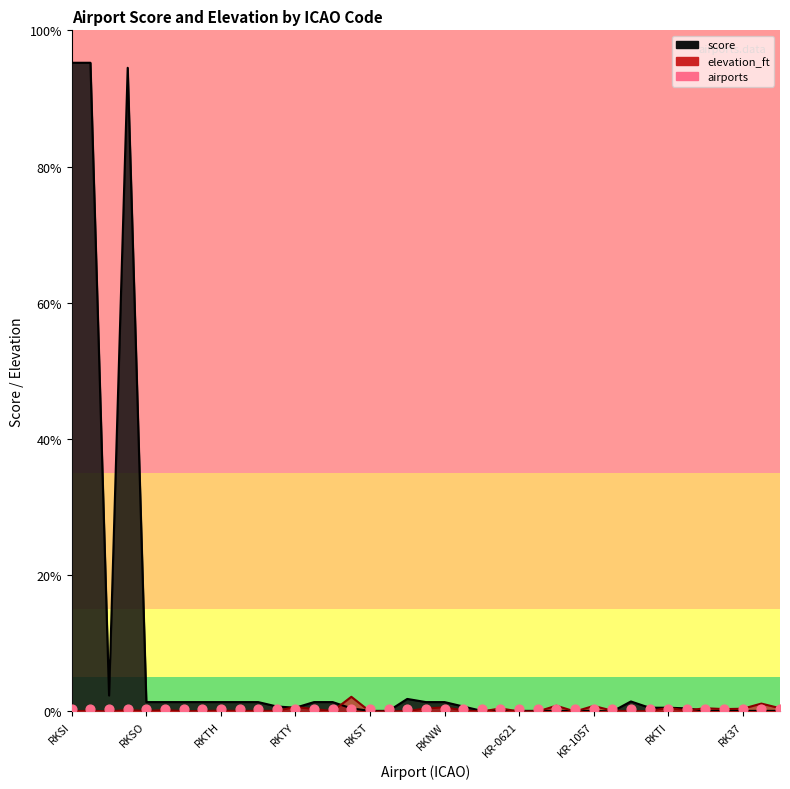

Which series has the widest spread of Y values?

score